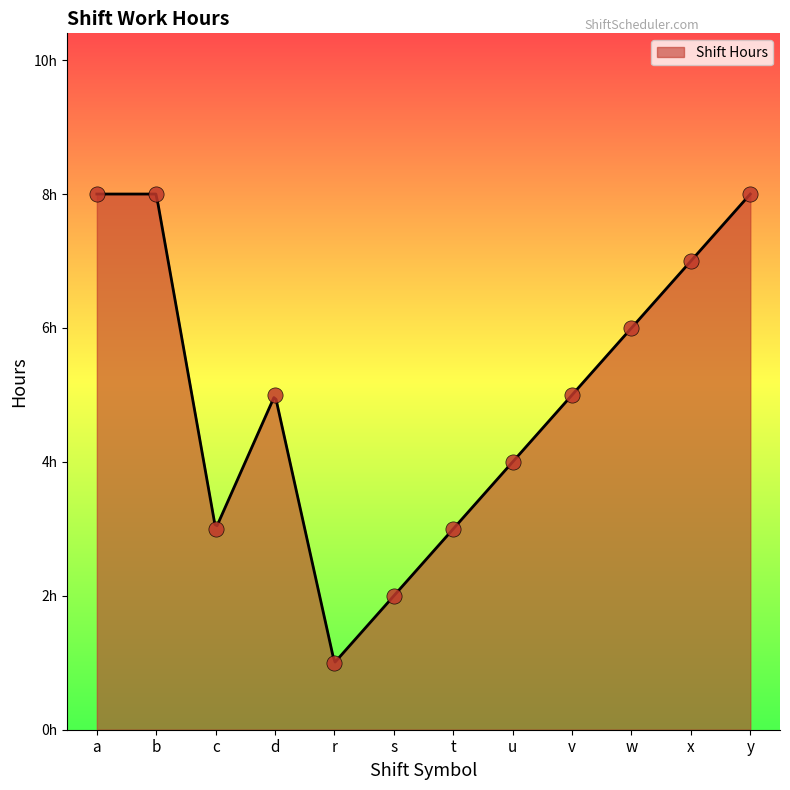

Which has a higher value, c or w?

w